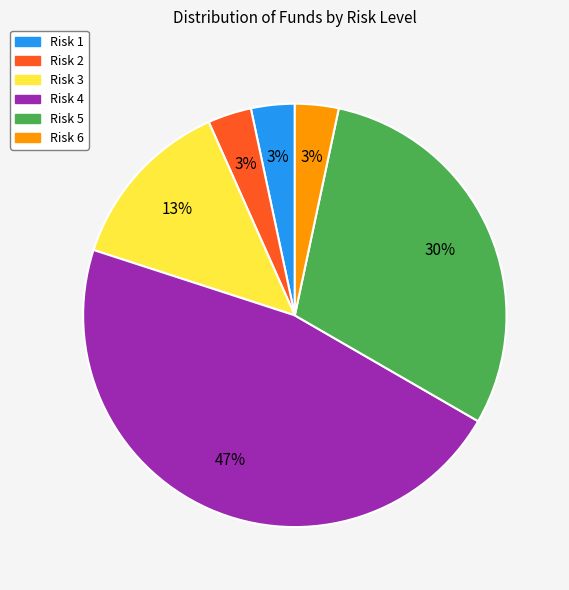

Which category has the biggest portion of the pie?

Risk 4